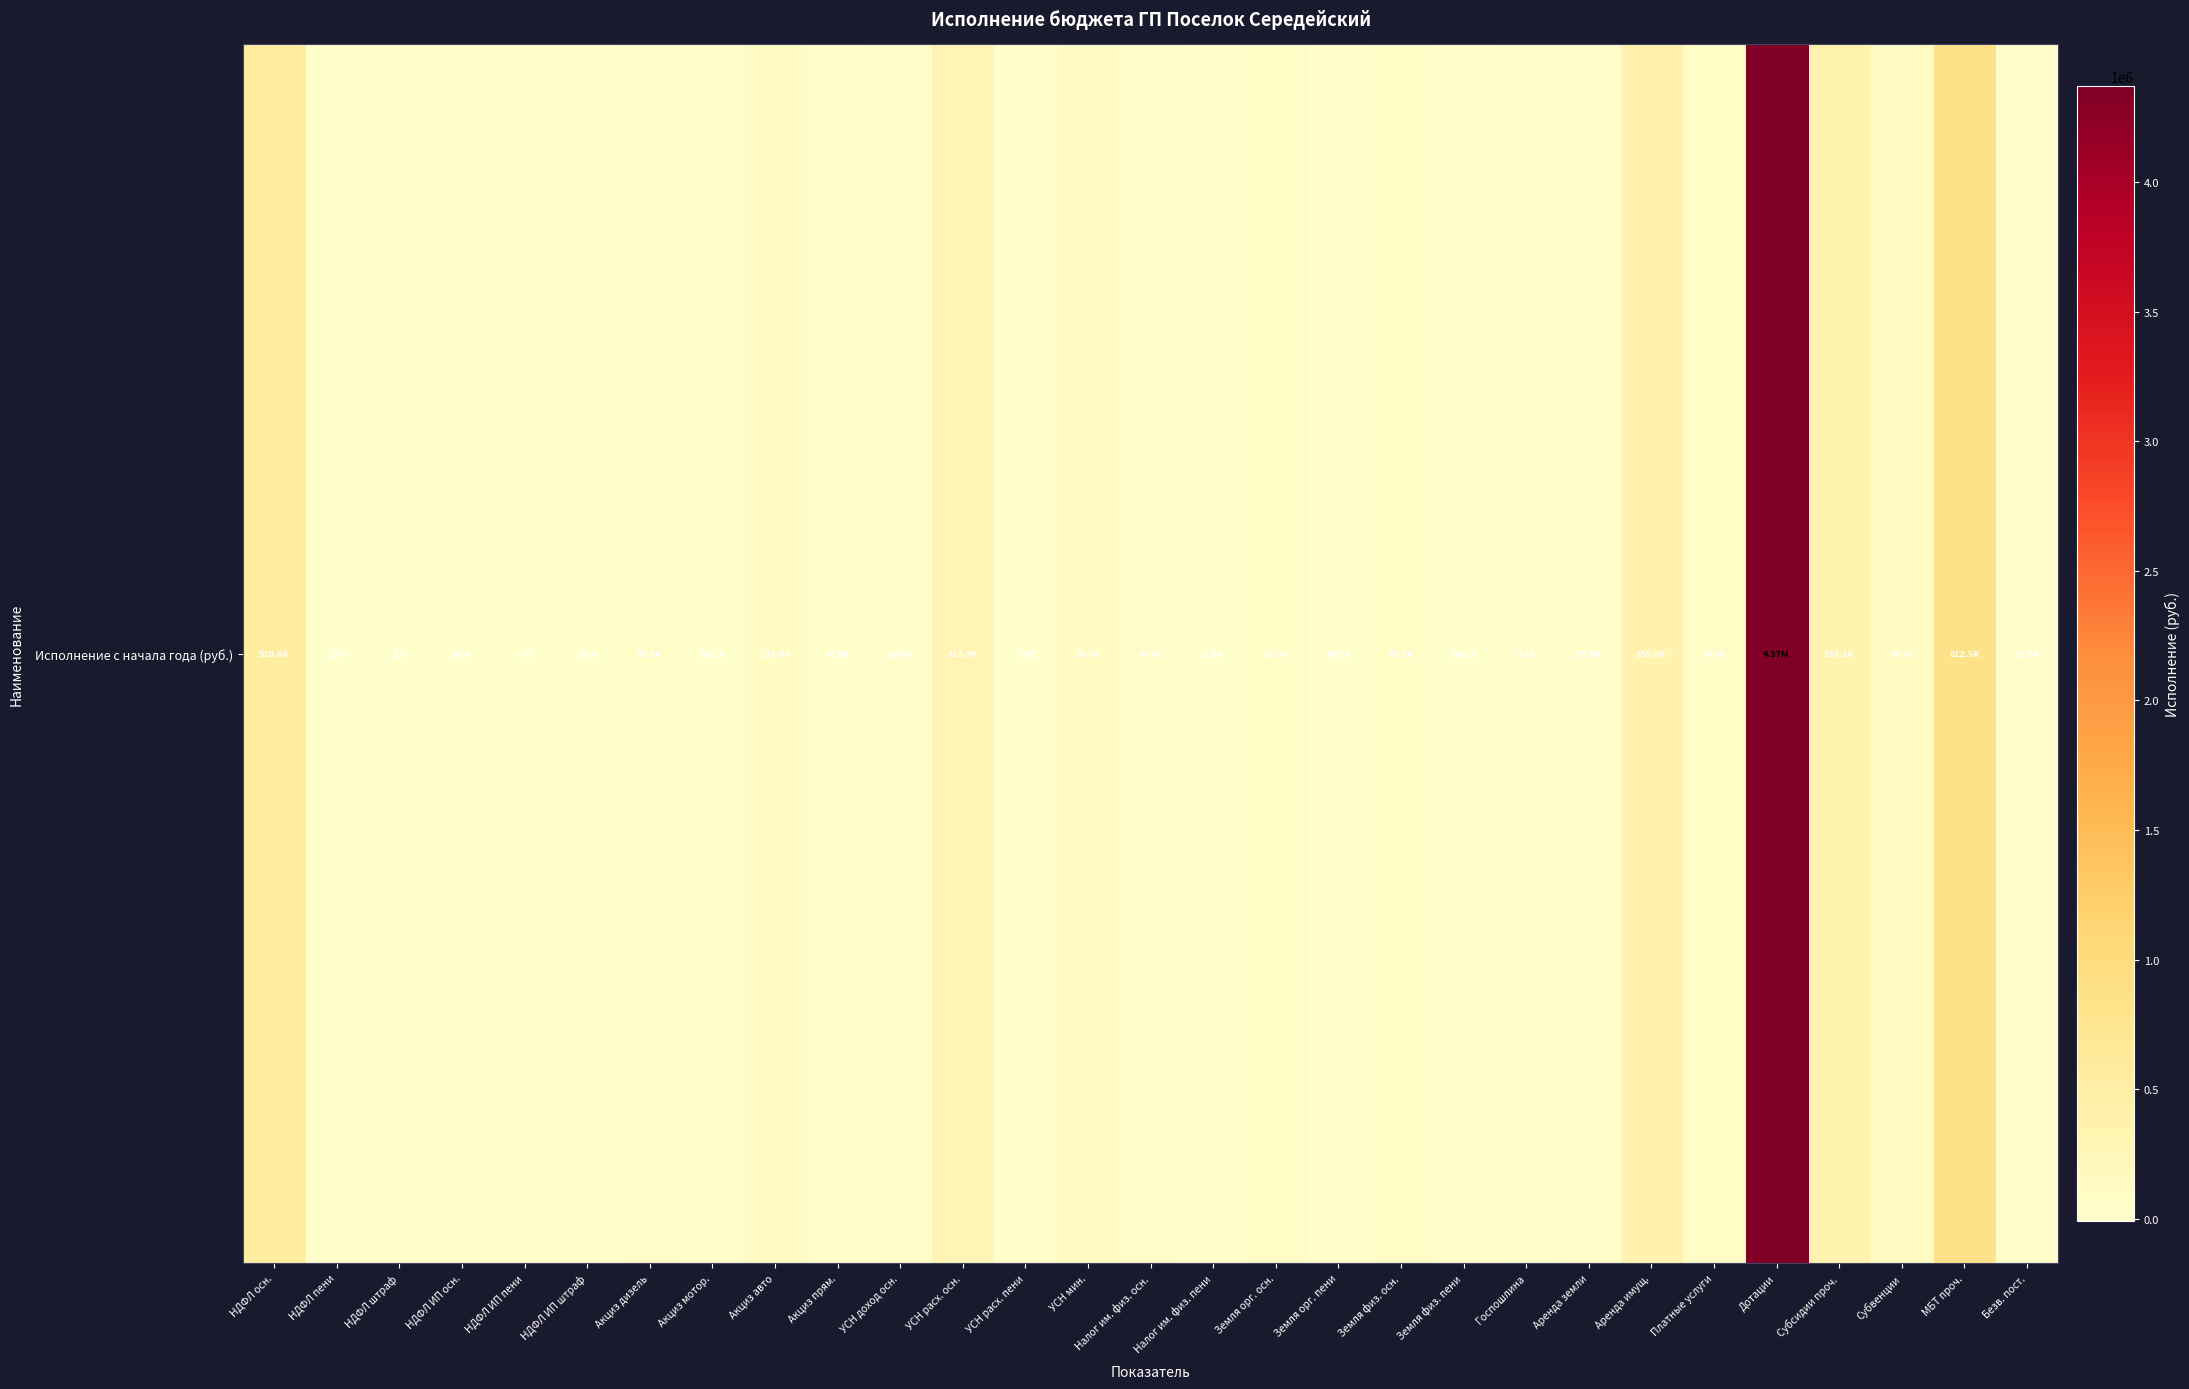

What is the difference between the second highest and second lowest values?

812499.8